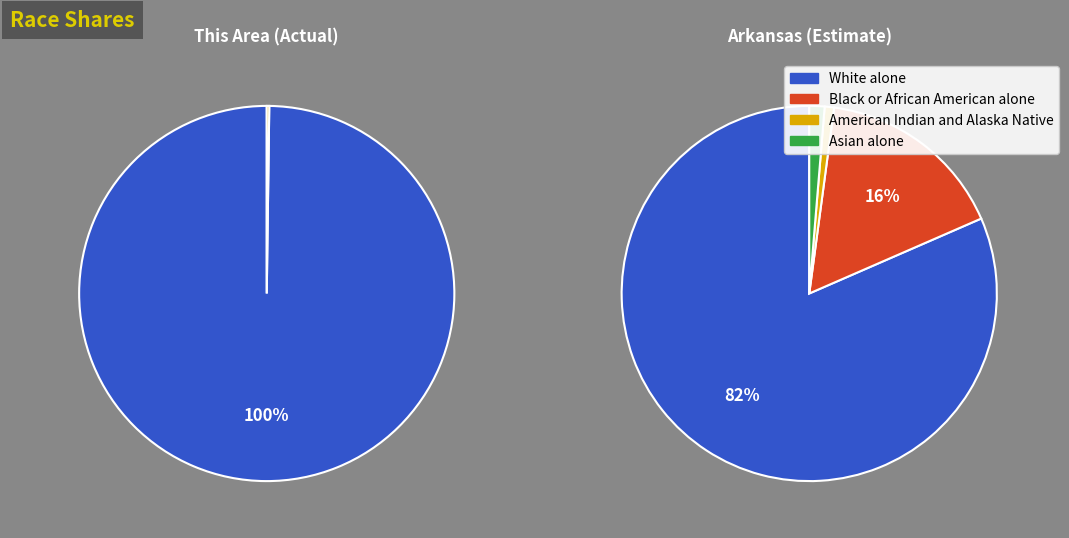

Which series has the widest spread of values?

White alone